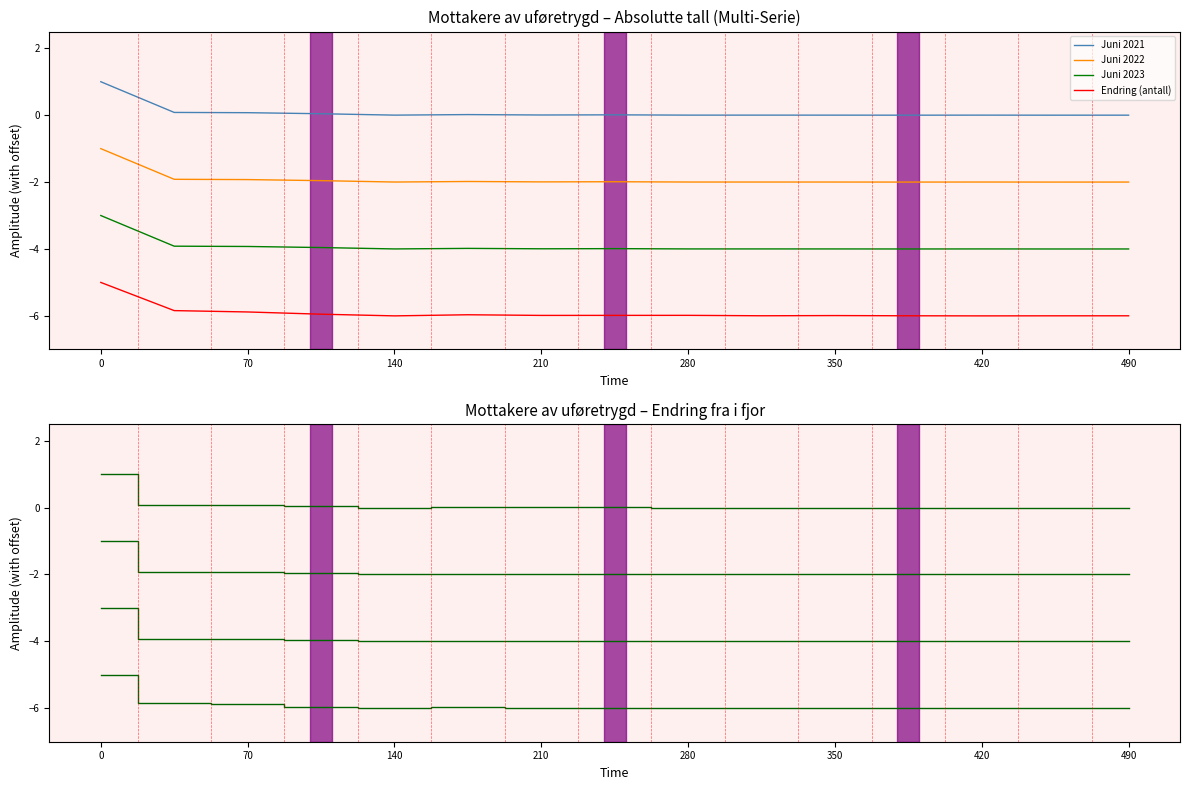

What is the sum of all Juni 2023 values?

-58.8